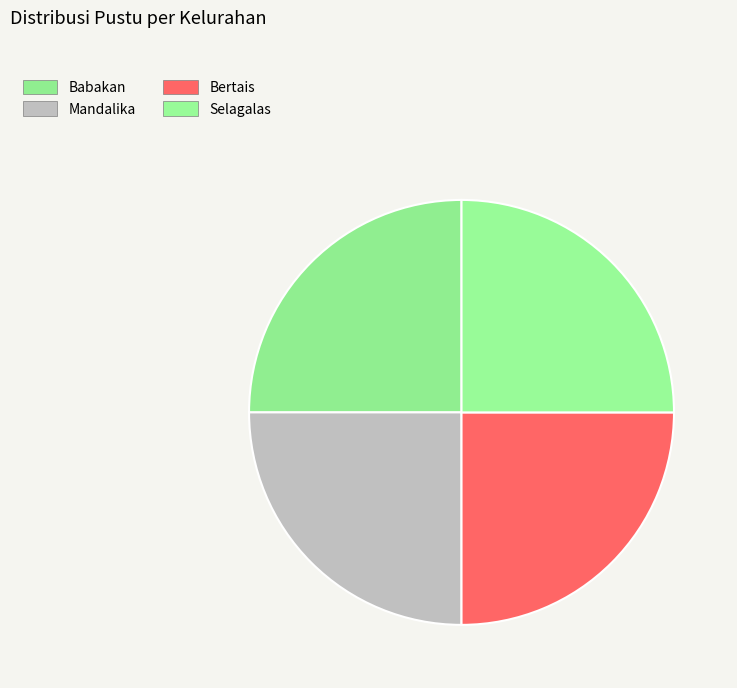

How many segments does this pie chart have?

4